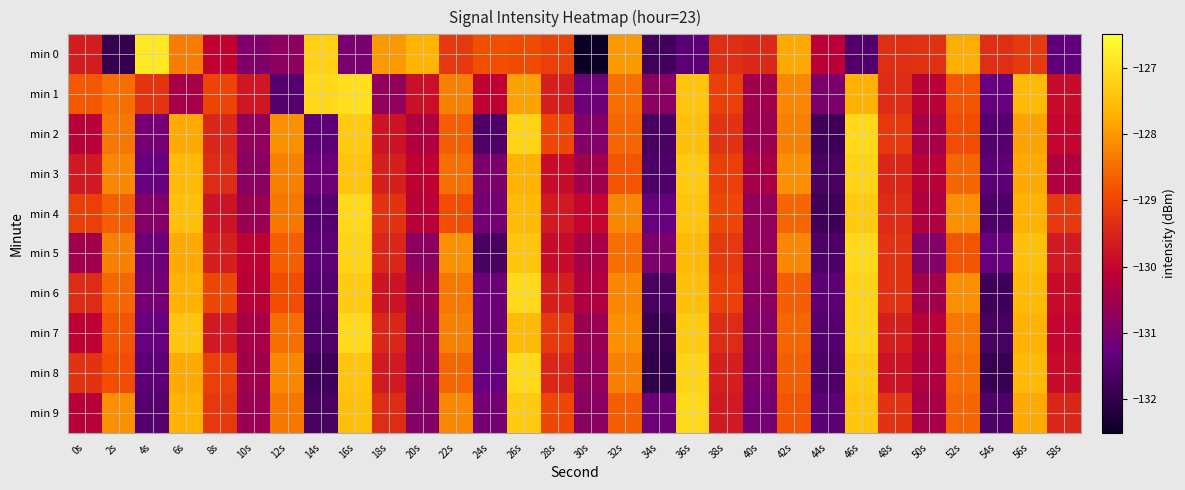

What is the total value across all series at 10s?

-1304.6